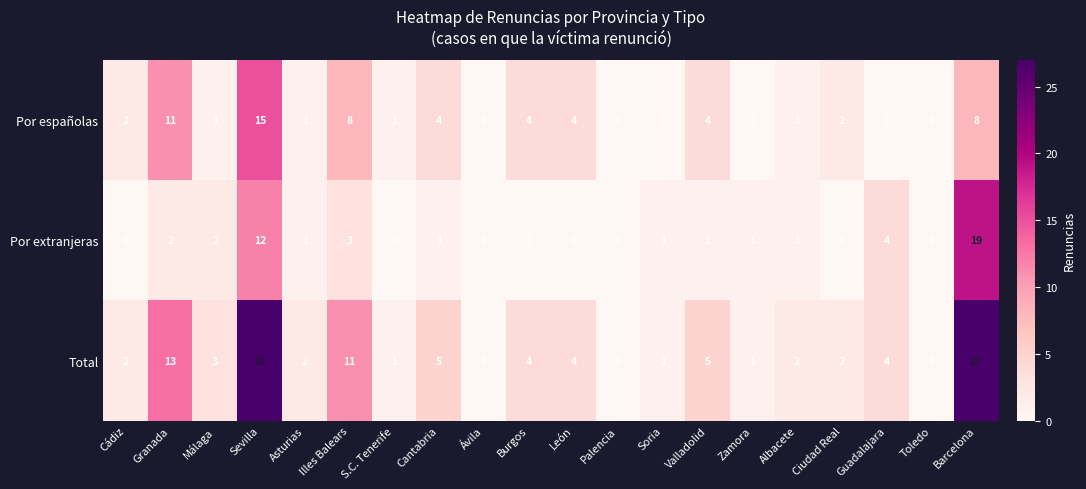

Which category has the highest value in the Por extranjeras series?

Barcelona